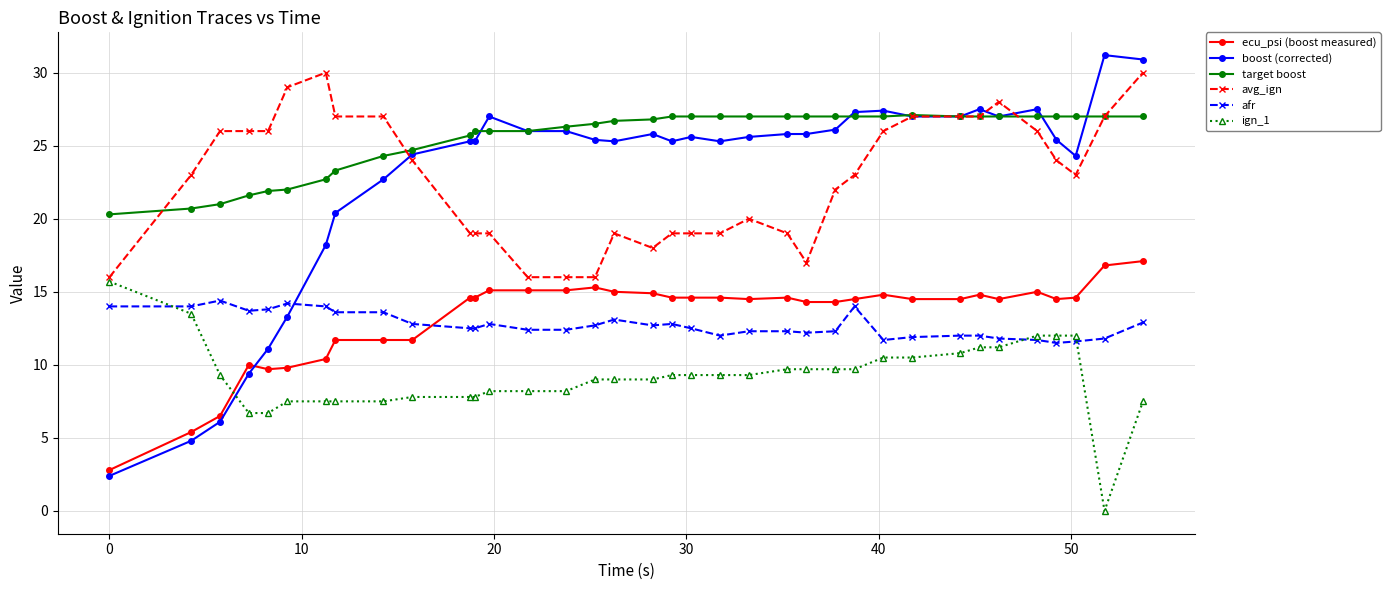

True or false: ign_1 and target boost cross at least once.

False